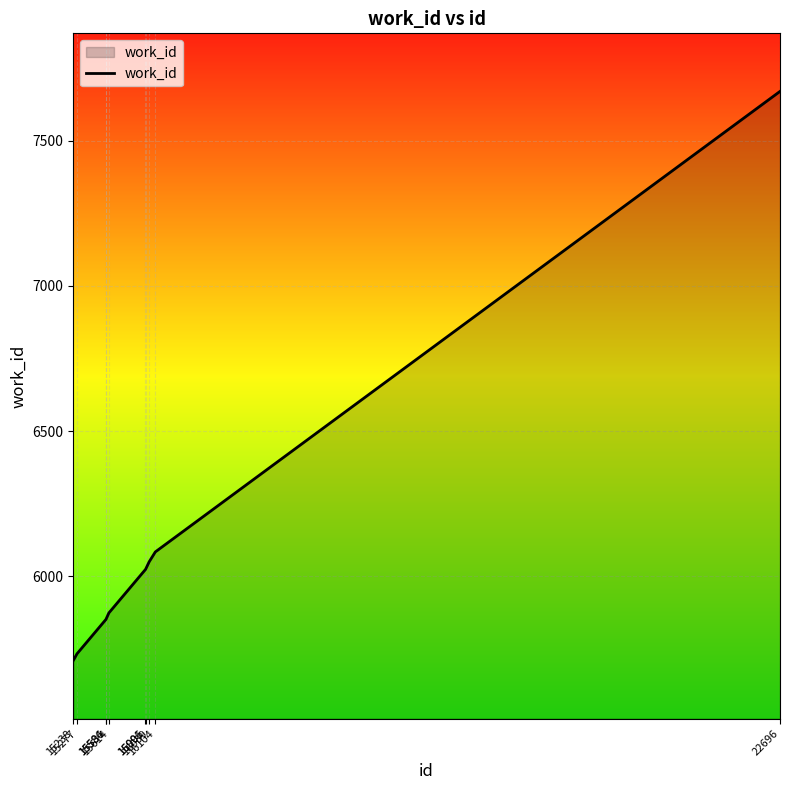

What is the difference between the maximum and minimum values?

1960